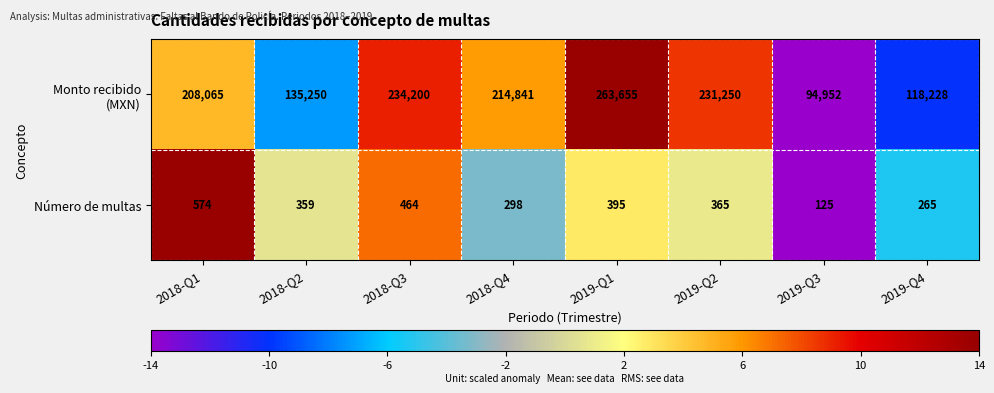

True or false: Número de multas has a value of 574 at 2018-Q1.

True